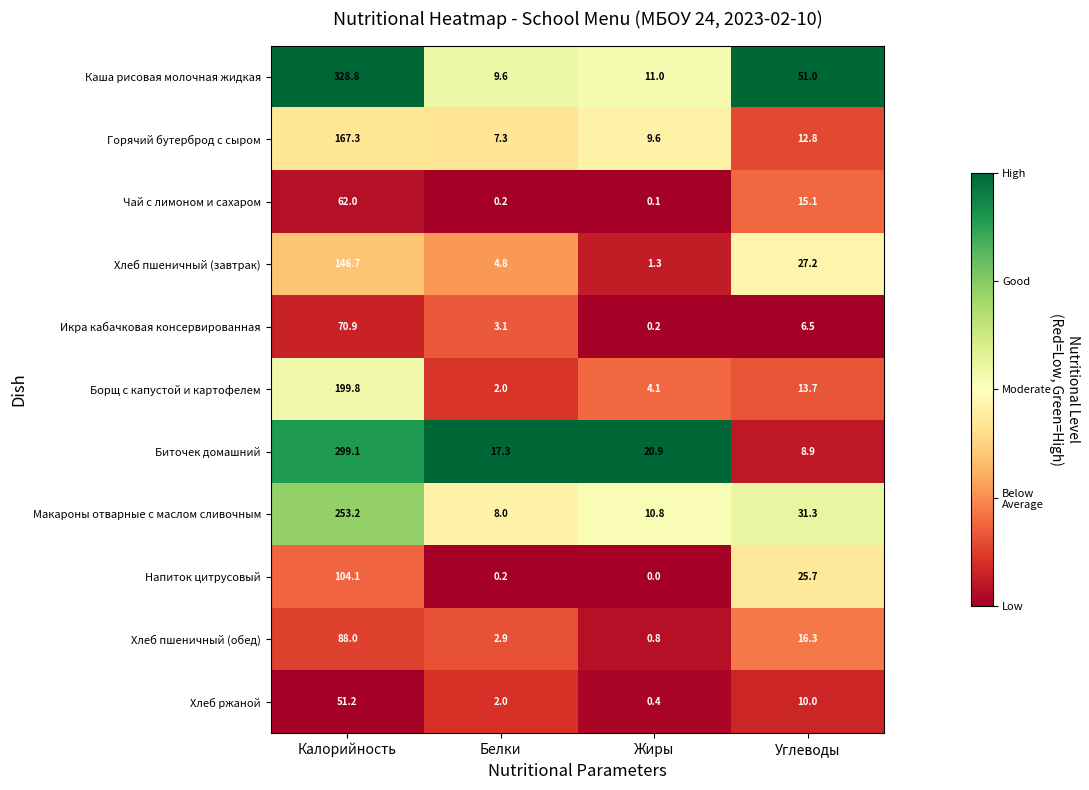

What is the difference between the highest and lowest values at Углеводы?

44.5